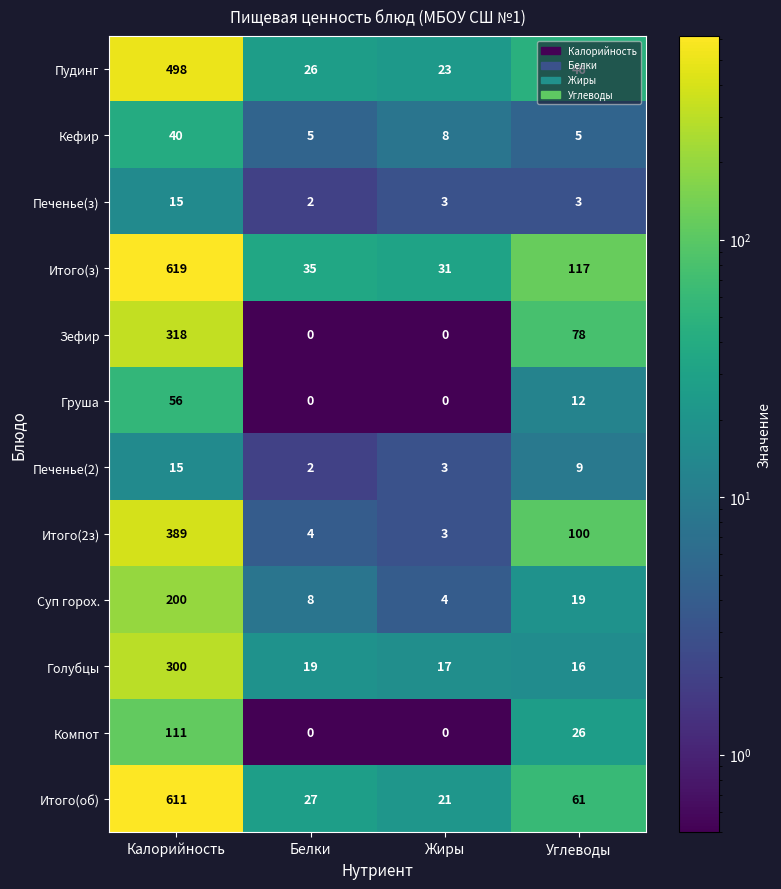

Count the number of data series in this chart.

12